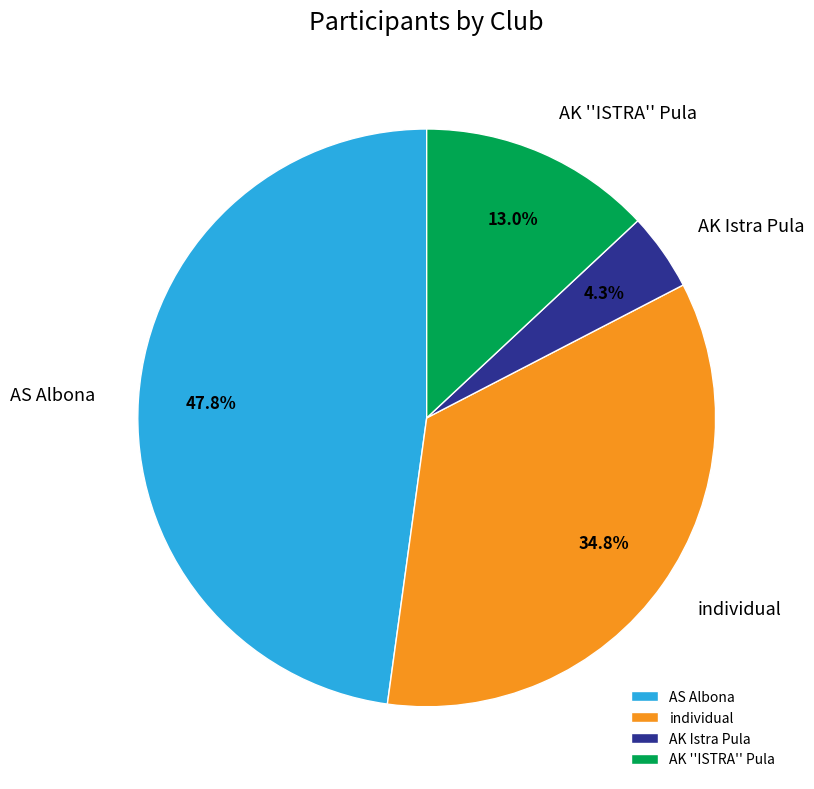

To the nearest percent, what percentage of the pie is AS Albona?

48%